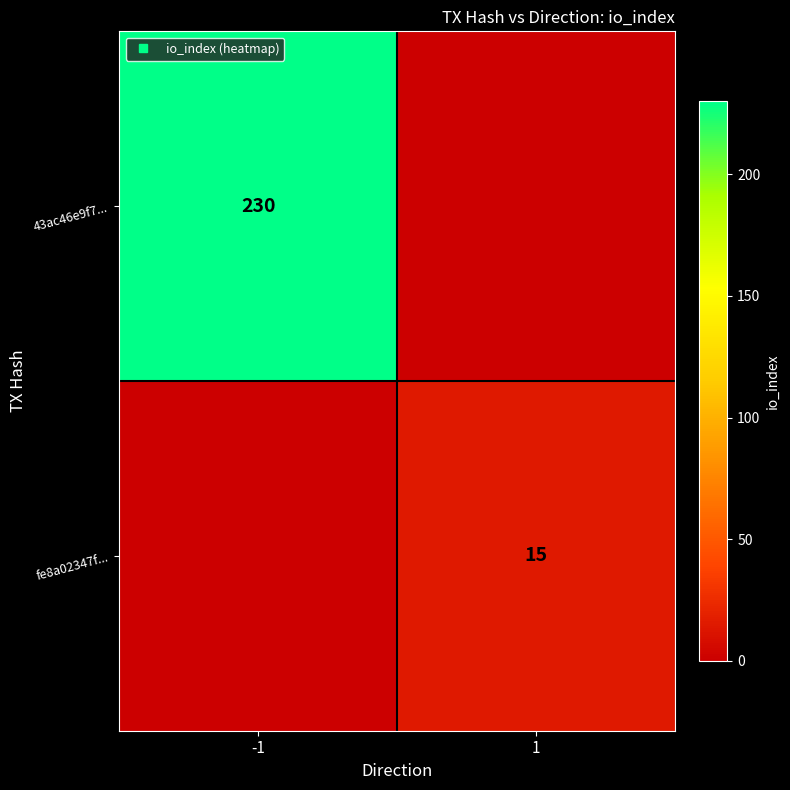

Between -1 and 1, which series saw the biggest shift?

43ac46e9f7...